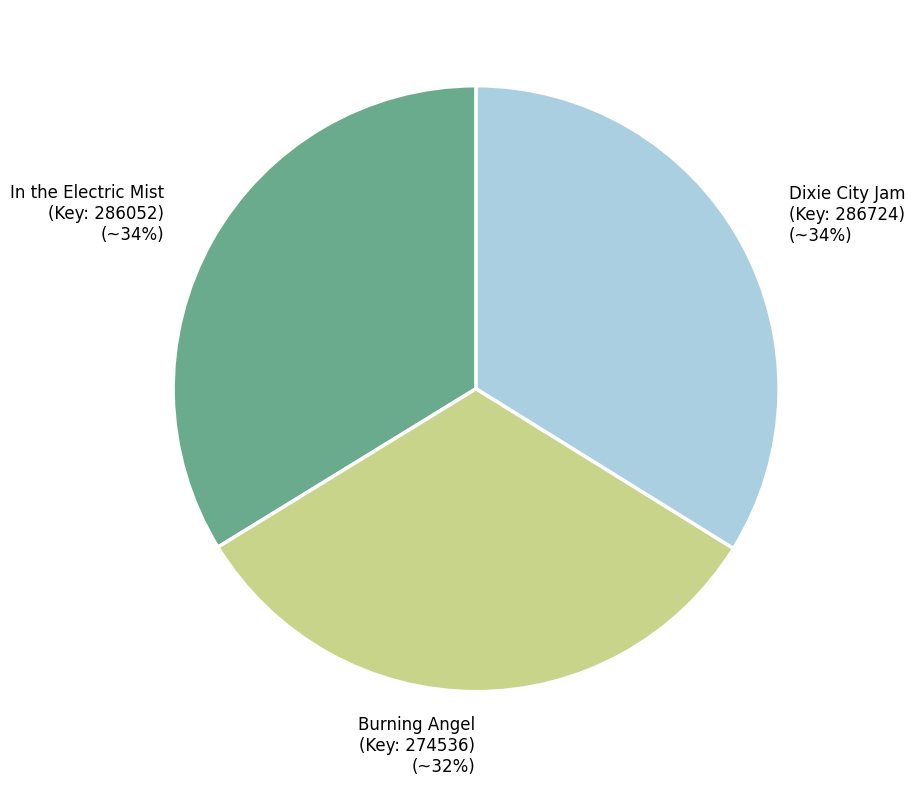

The In the Electric Mist (Key: 286052) slice represents 34% of the pie. True or false?

True